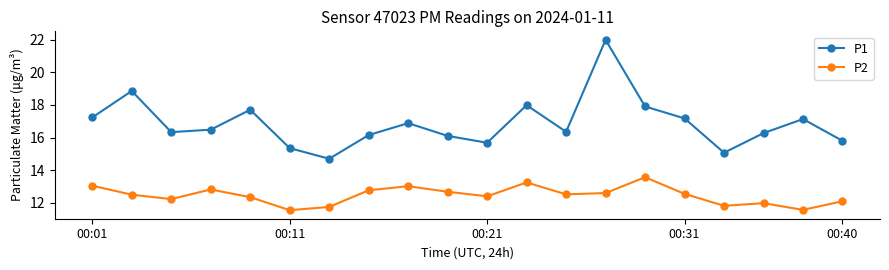

What is the value of the P2 point at the 9th from the left?

13.0